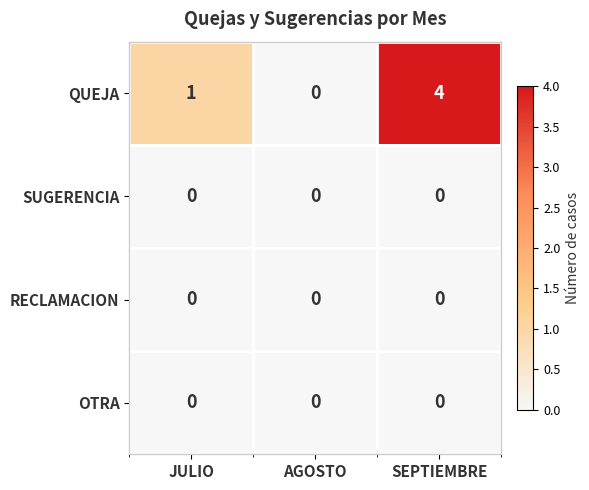

At which label does QUEJA reach its minimum?

AGOSTO